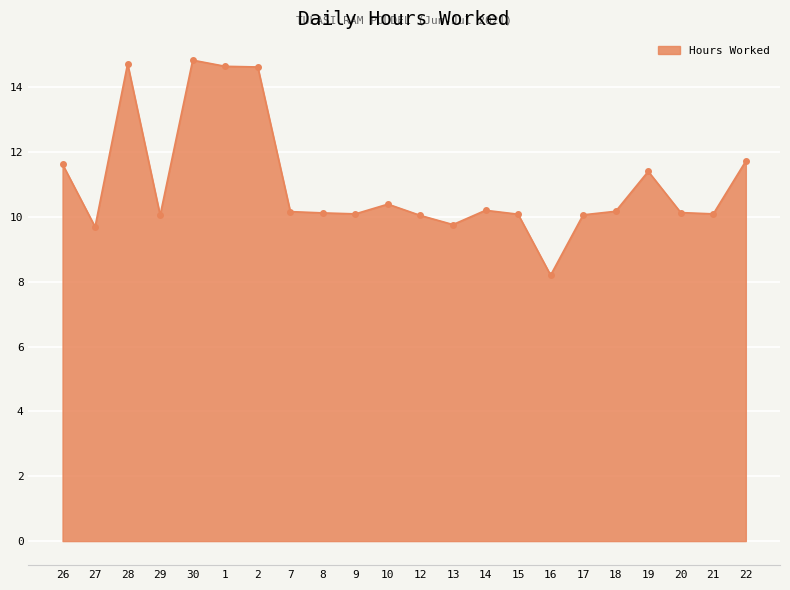

Is it true that the value at 29 is 10.1?

True